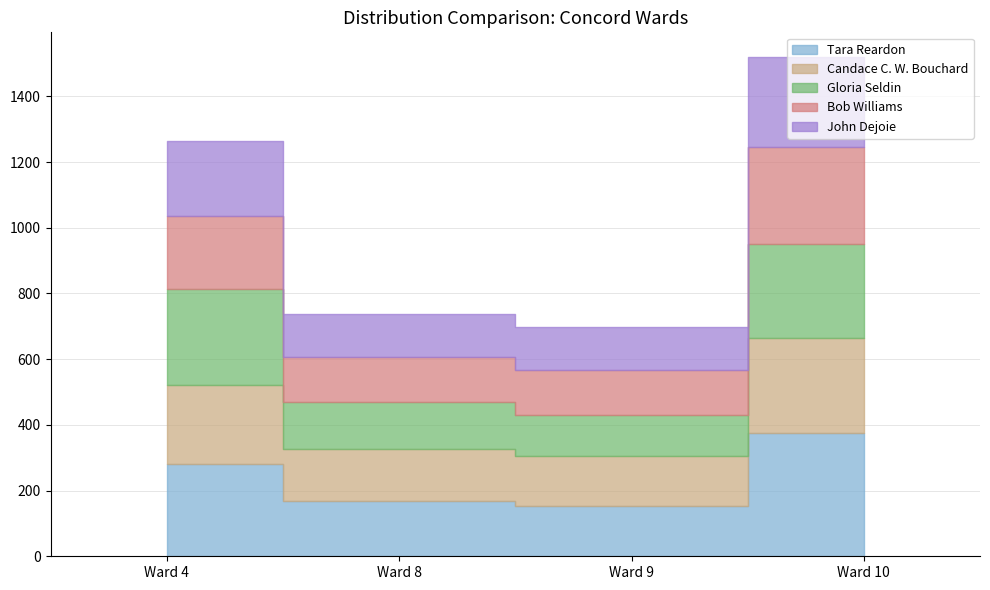

What is the total value across all series at Ward 9?

699